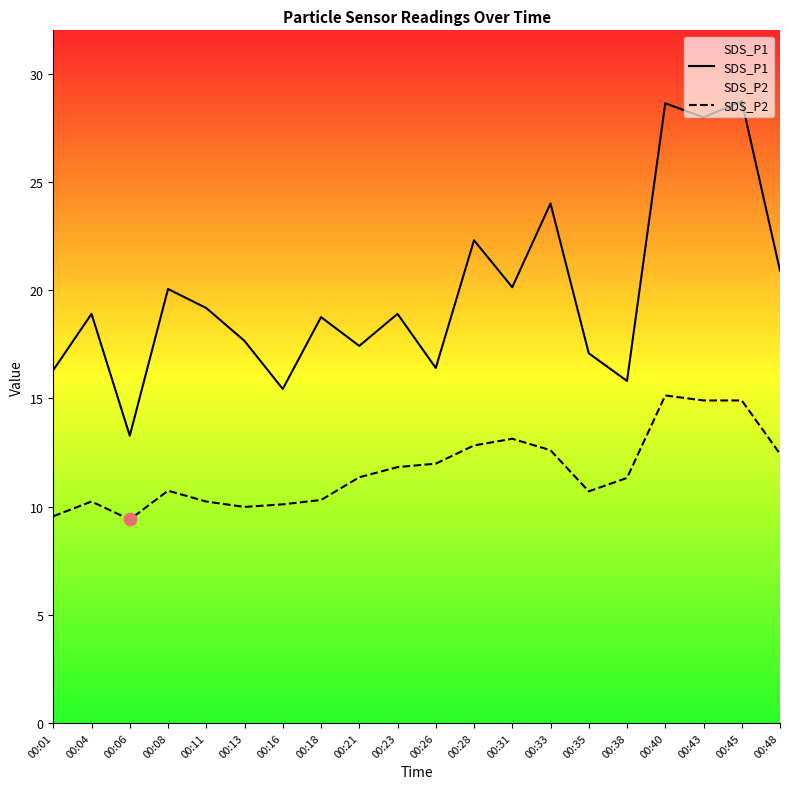

What are all the series names shown in the legend?

SDS_P1, SDS_P2